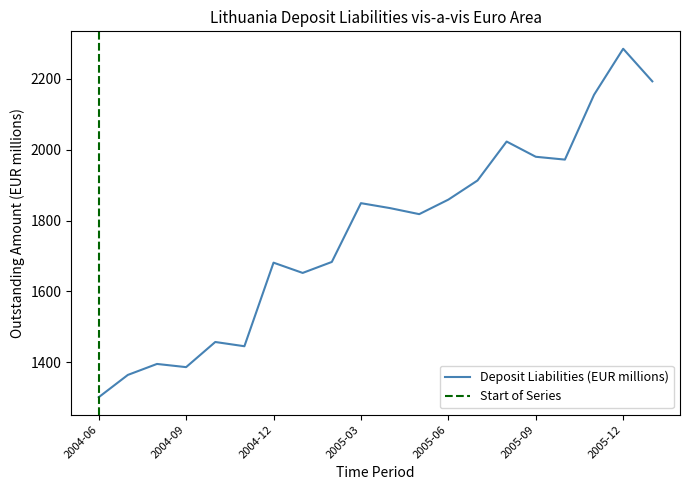

Is this an area chart (filled region under the line)?

No